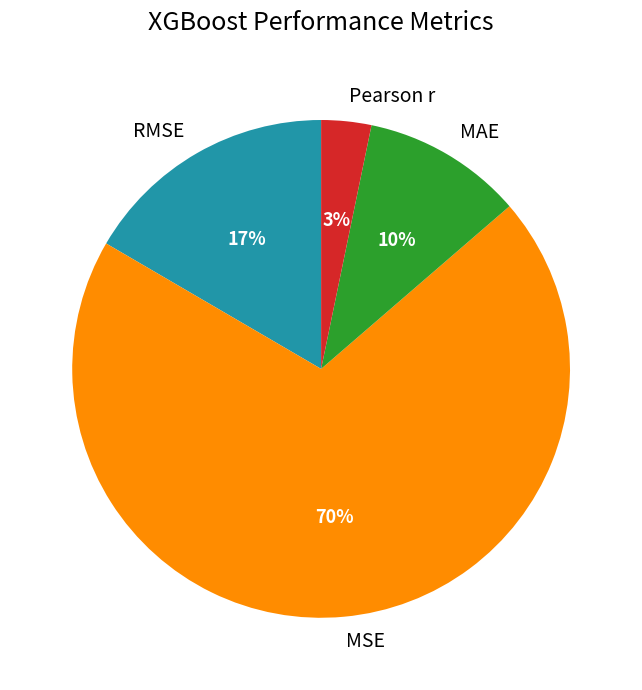

How many slices are in this pie chart?

4